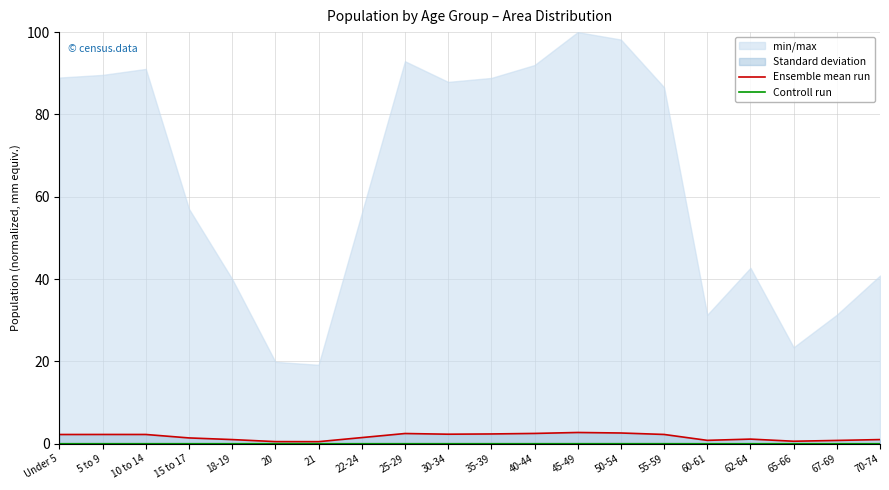

How many lines are shown in the chart?

2